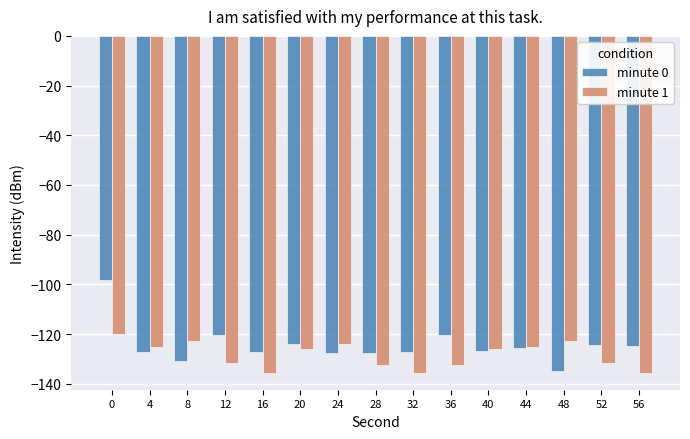

What is the smallest value displayed?

-135.6